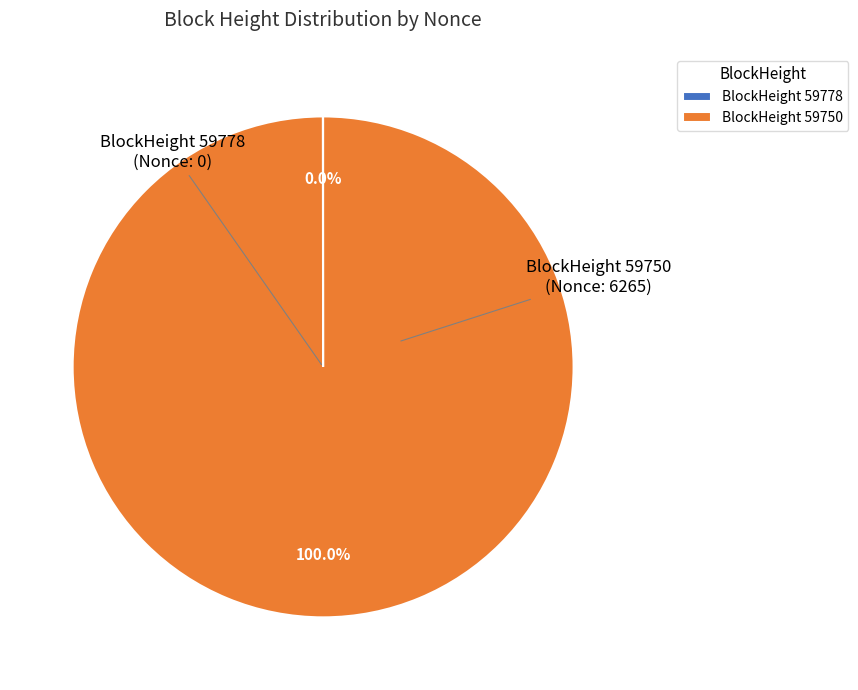

What is the largest slice in the pie chart?

BlockHeight 59750